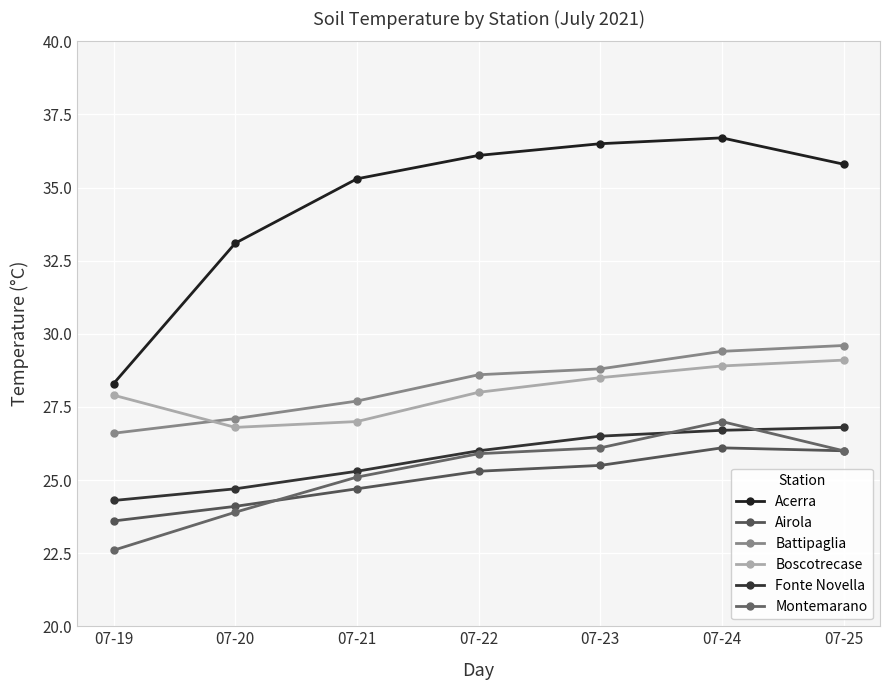

True or false: Battipaglia has a value of 27.1 at 07-20.

True